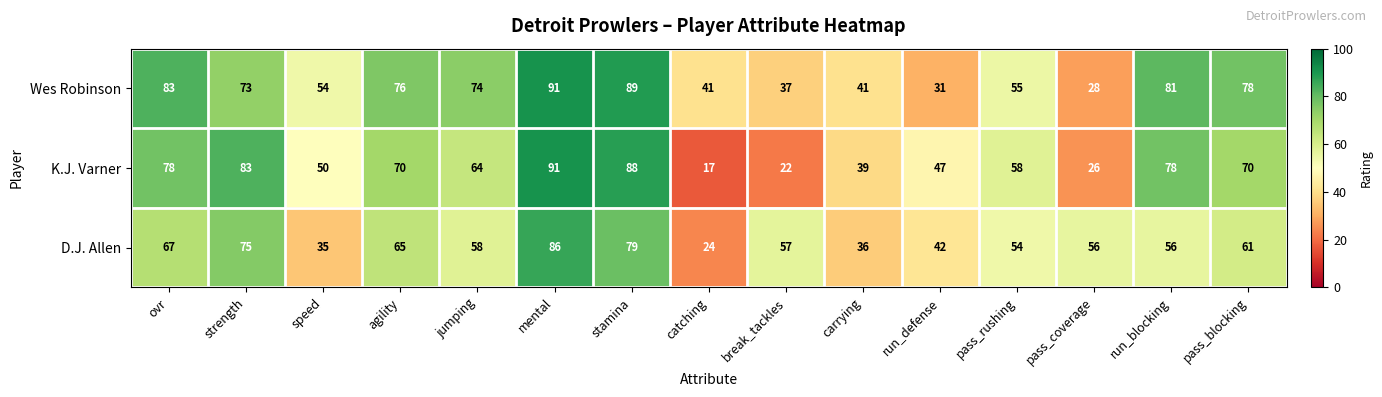

What is the difference between the maximum and minimum values in the Wes Robinson series?

63